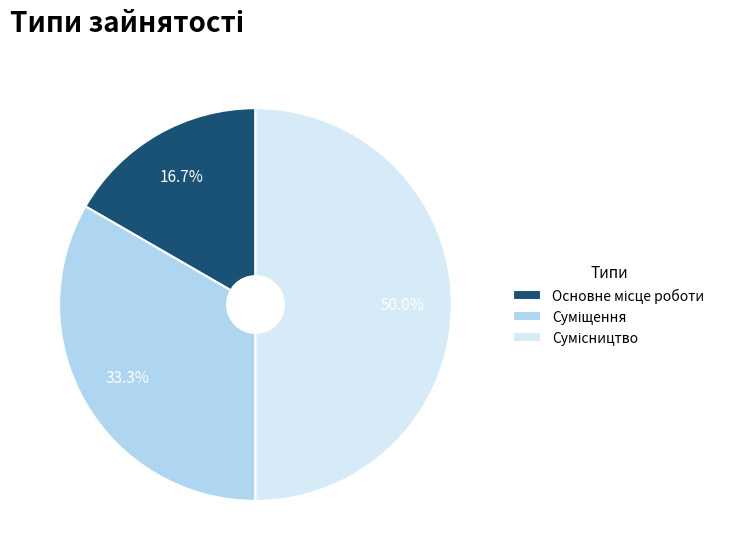

How many slices are in this pie chart?

3